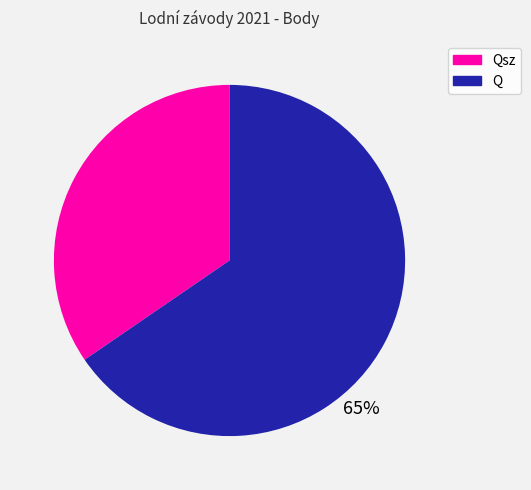

Count the number of slices in the pie.

2